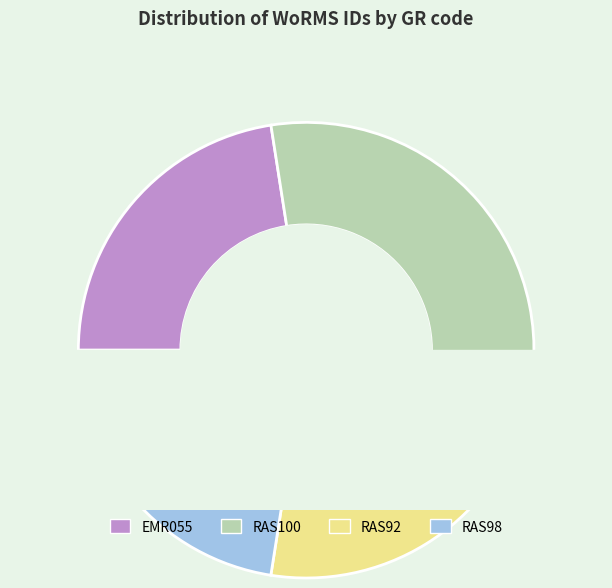

To the nearest percent, what percentage of the pie is RAS92?

23%